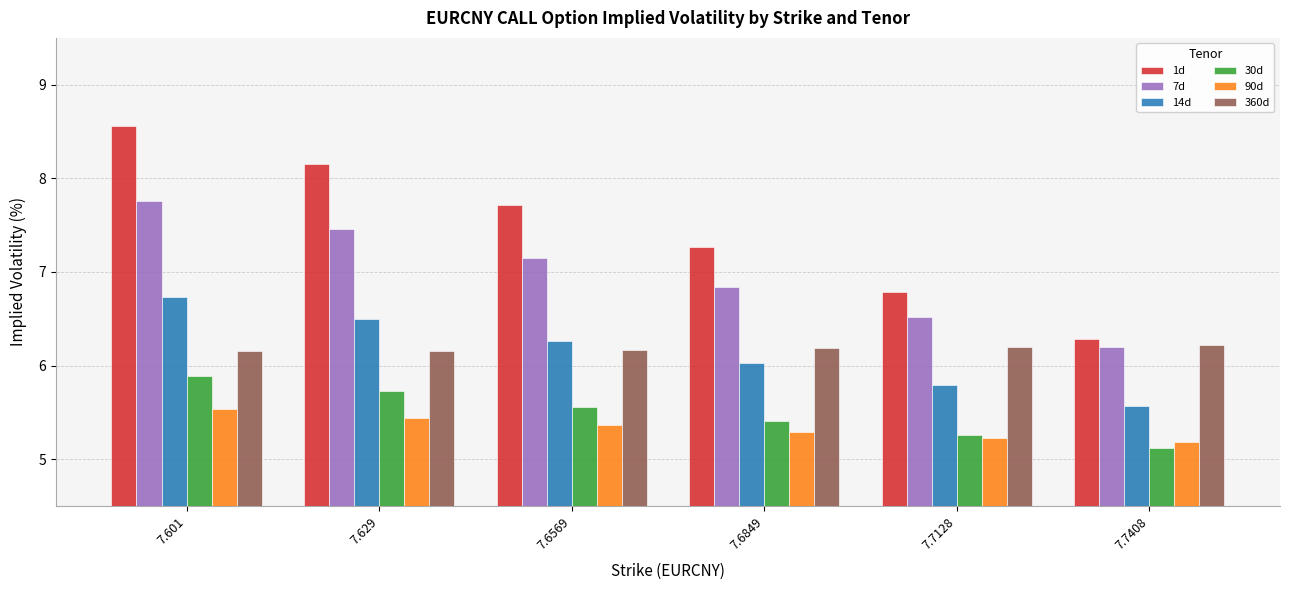

At which category is the sum across all series the highest?

7.601